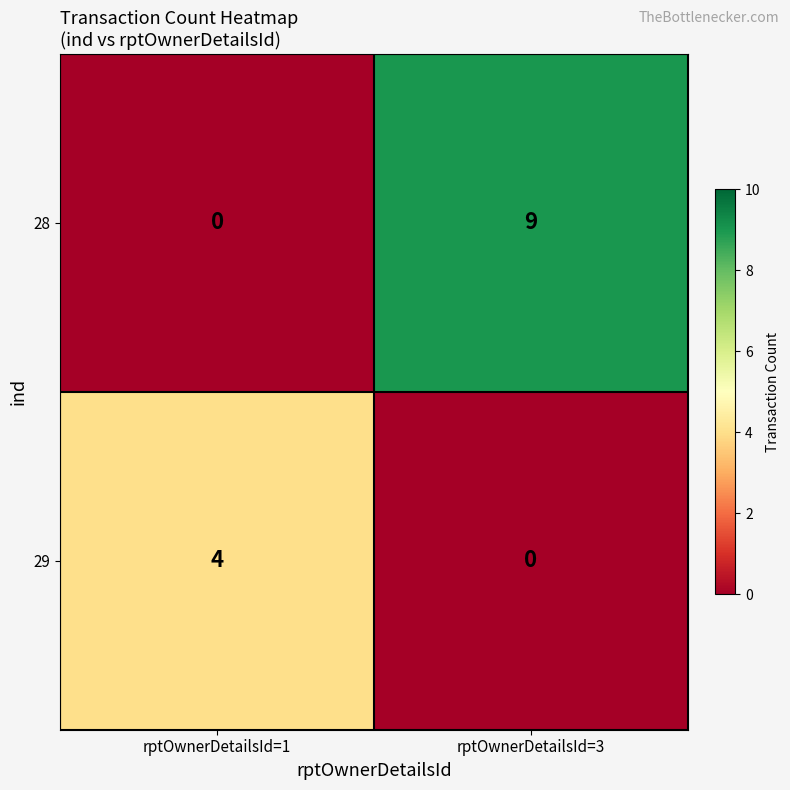

What is the difference between the highest and lowest values at rptOwnerDetailsId=3?

9